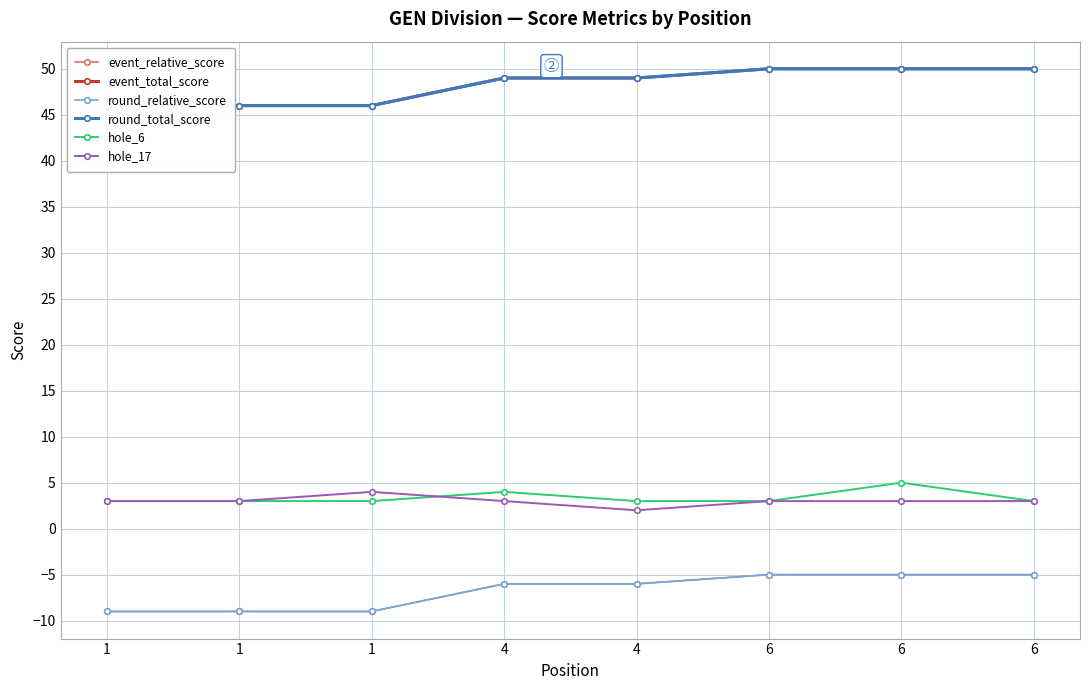

What is the lowest value of the hole_6 series?

3